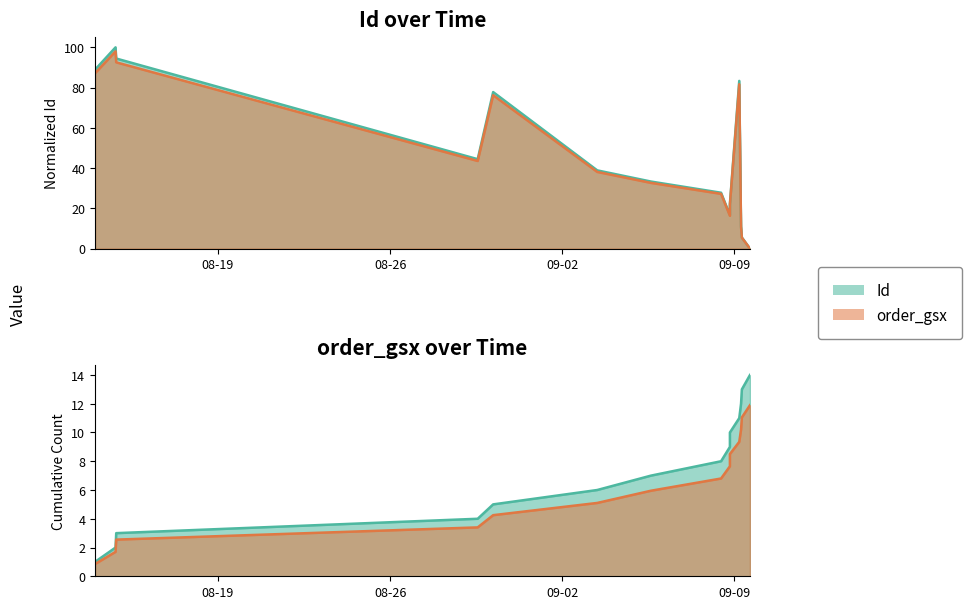

What is the sum of all values?

644.4